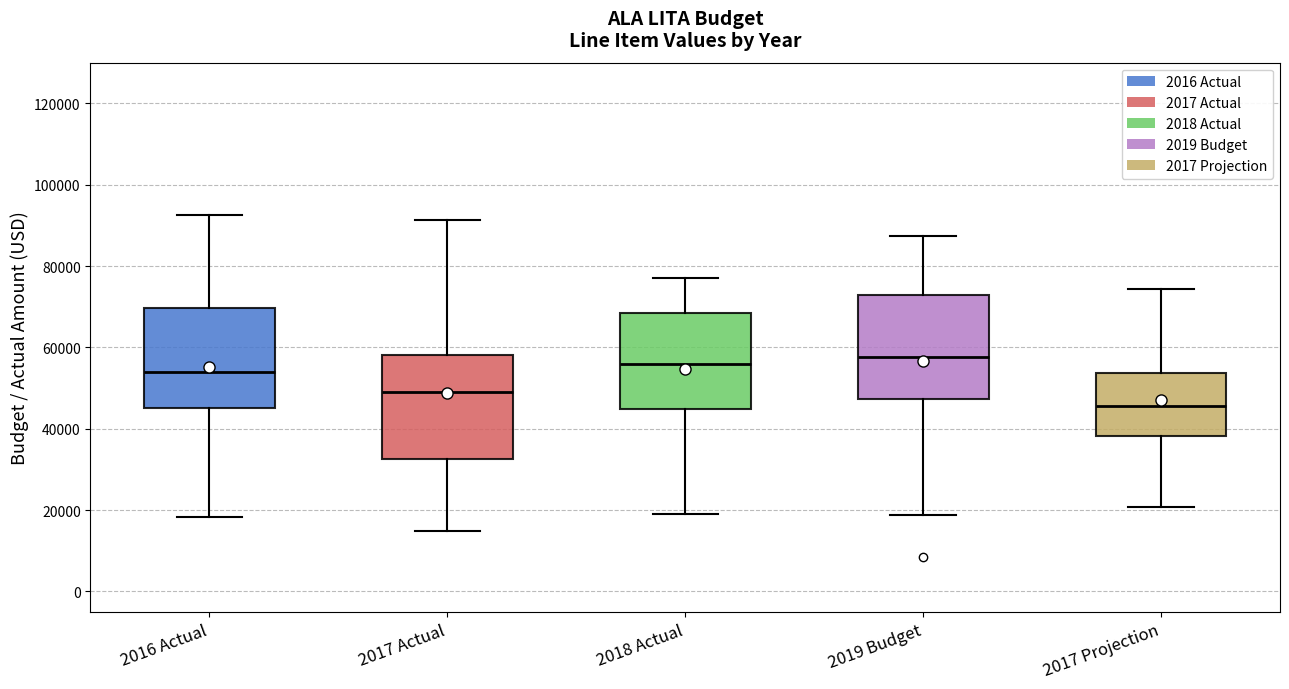

Where does the median line of the box for 2017 Projection sit on the y-axis? The values are not printed on the chart, so give them approximately, as read against the axis.

46000